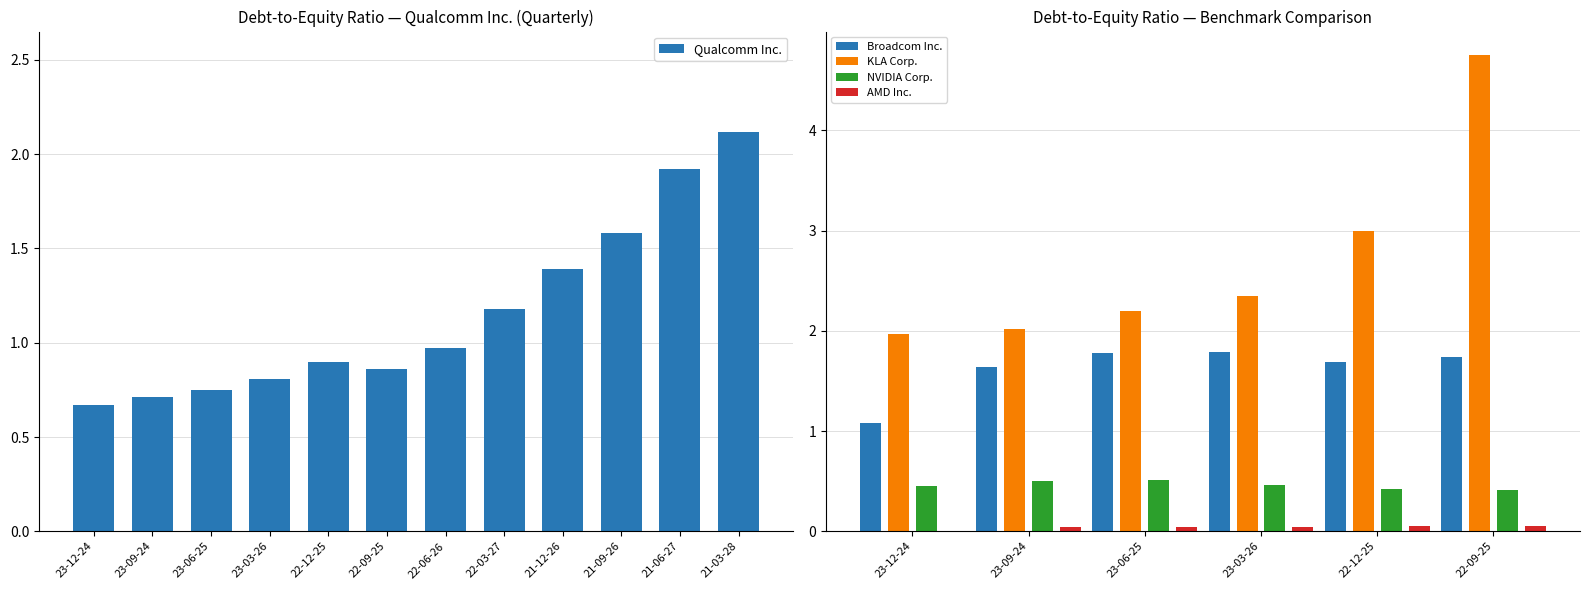

Is it true that Broadcom Inc. equals 2.7 at 2023-09-24?

False